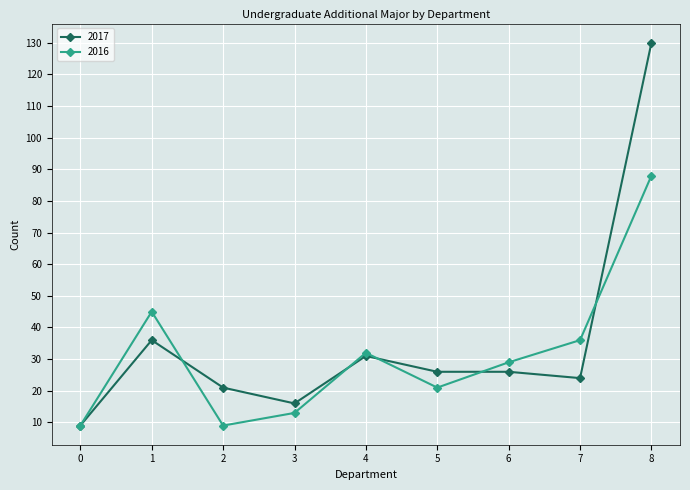

Which series changed the most between 0 and 4?

2016